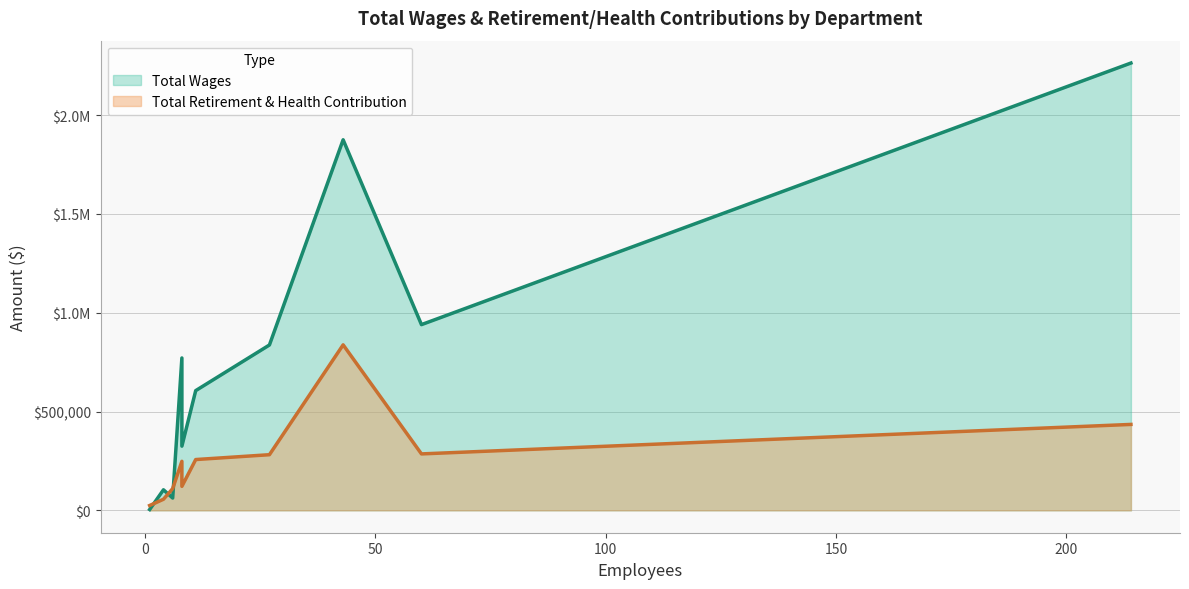

True or false: Total Wages has more than 1 points higher than both neighbors.

False